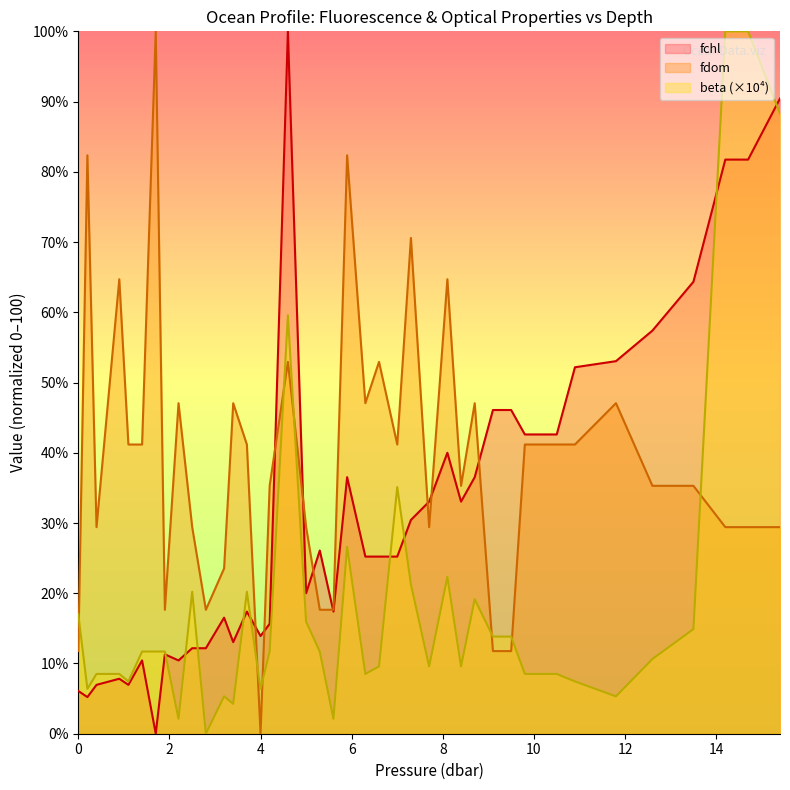

Rank the series at 0 from highest to lowest value.

beta (×10⁴), fdom, fchl